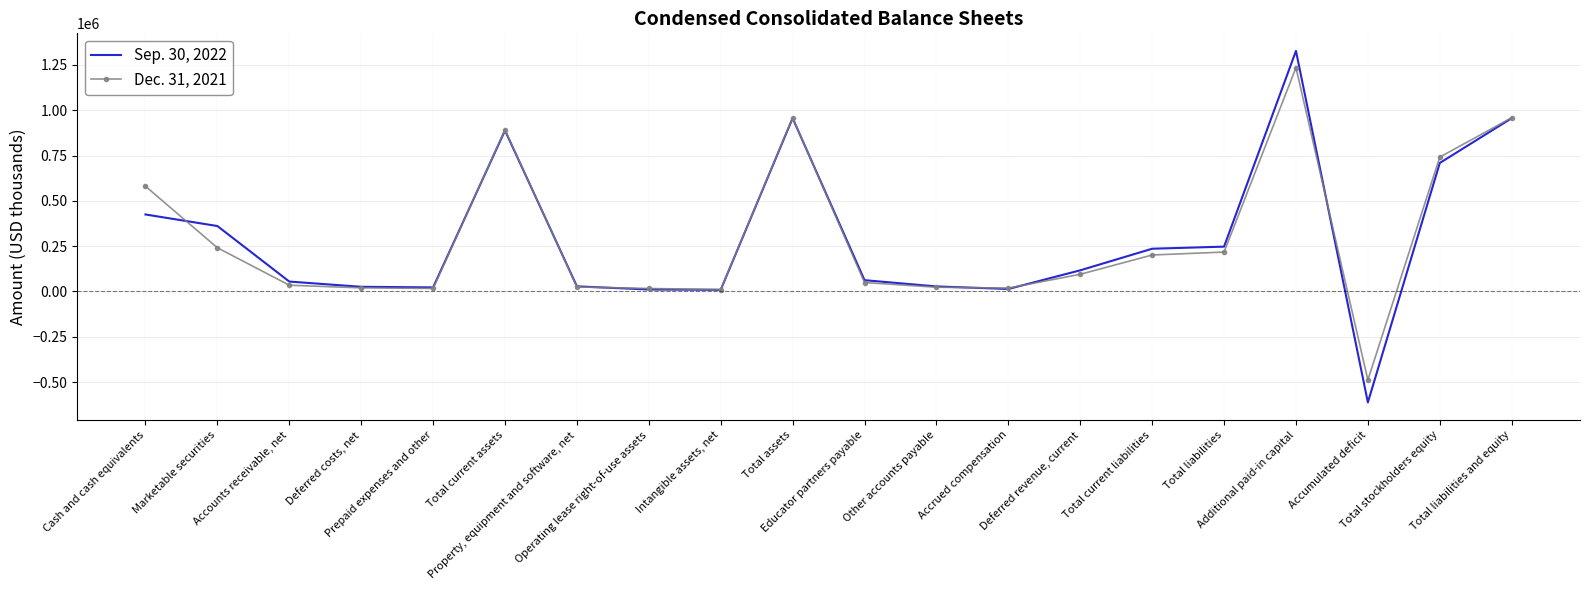

Which series has the widest spread of values?

Sep. 30, 2022